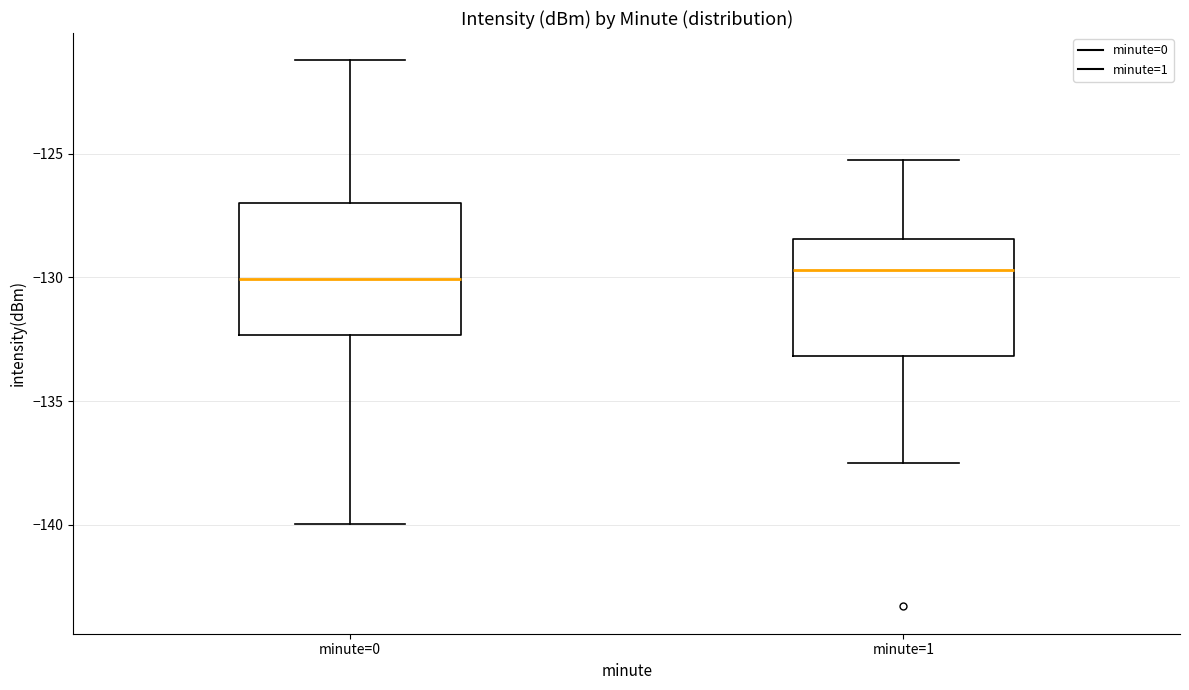

Comparing the boxes themselves (not the whiskers), which one is the tallest?

minute=0